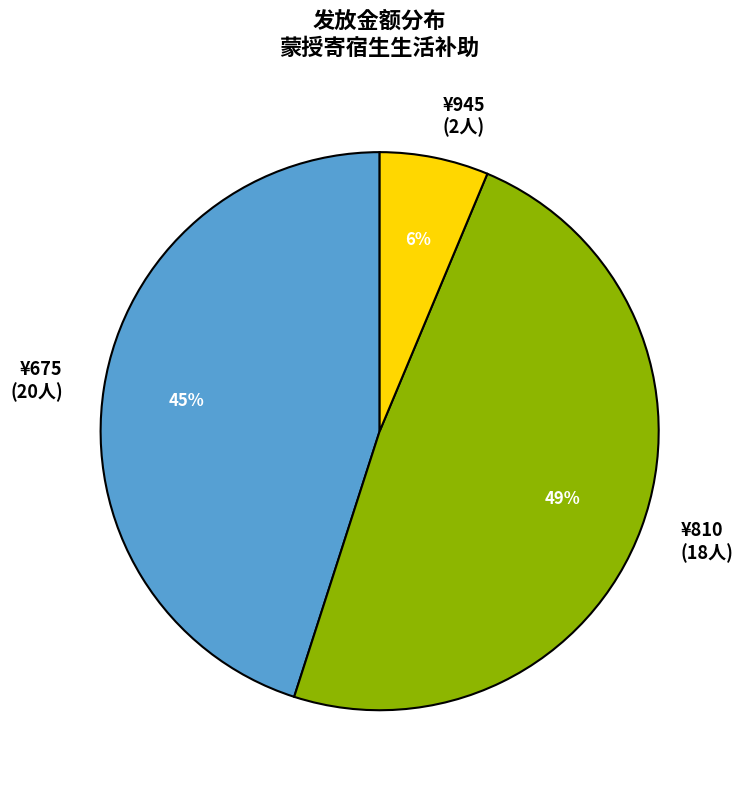

Which category has the smallest portion of the pie?

¥945 (2人)